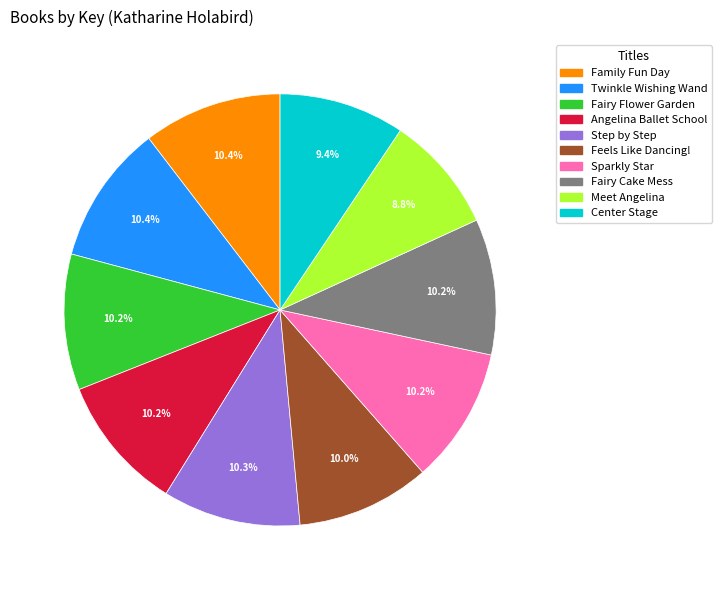

Is there a majority slice in this chart?

No